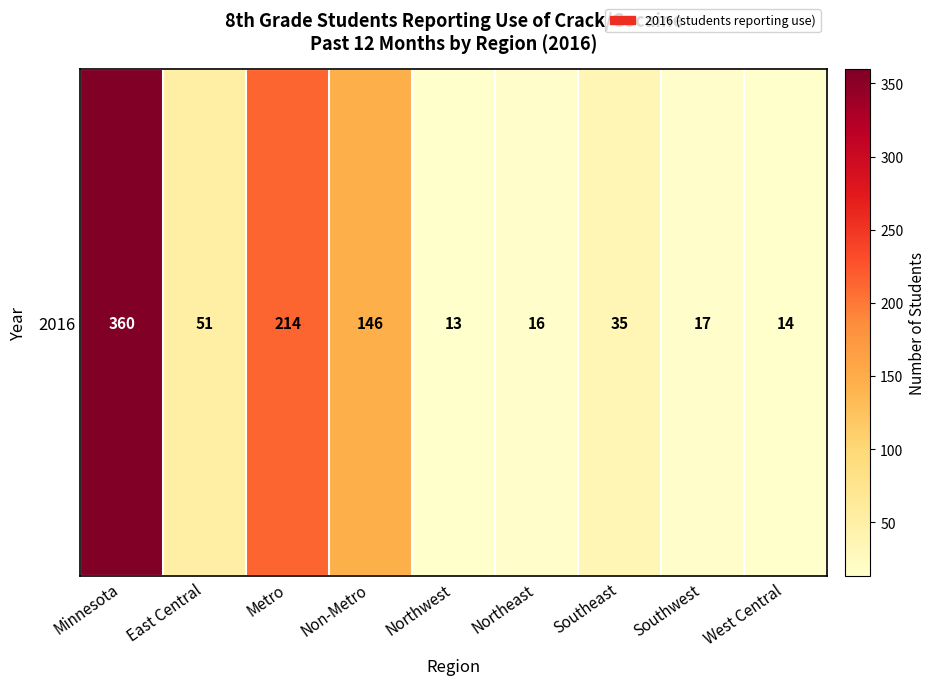

List the labels in order of value, smallest first.

Northwest, West Central, Northeast, Southwest, Southeast, East Central, Non-Metro, Metro, Minnesota